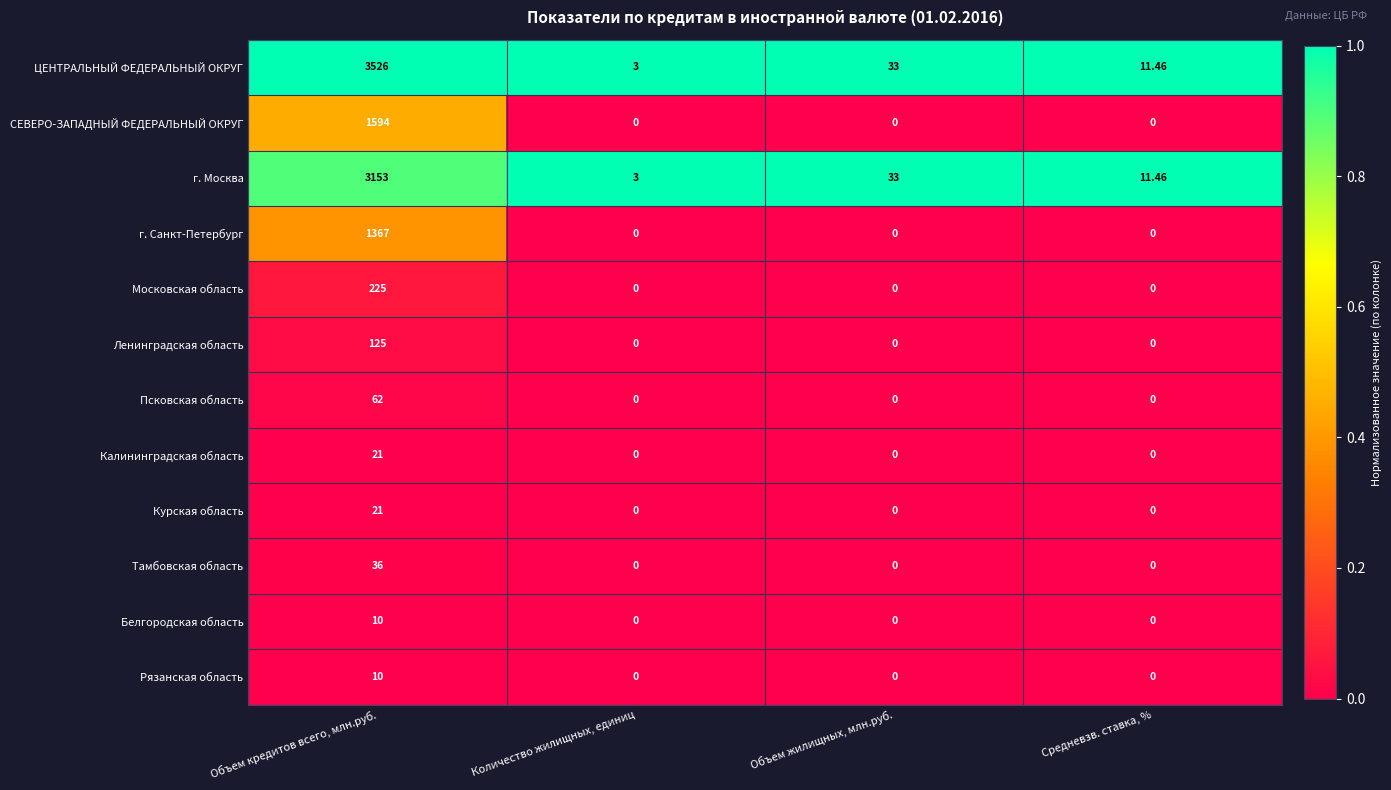

Which series has the widest spread of values?

ЦЕНТРАЛЬНЫЙ ФЕДЕРАЛЬНЫЙ ОКРУГ